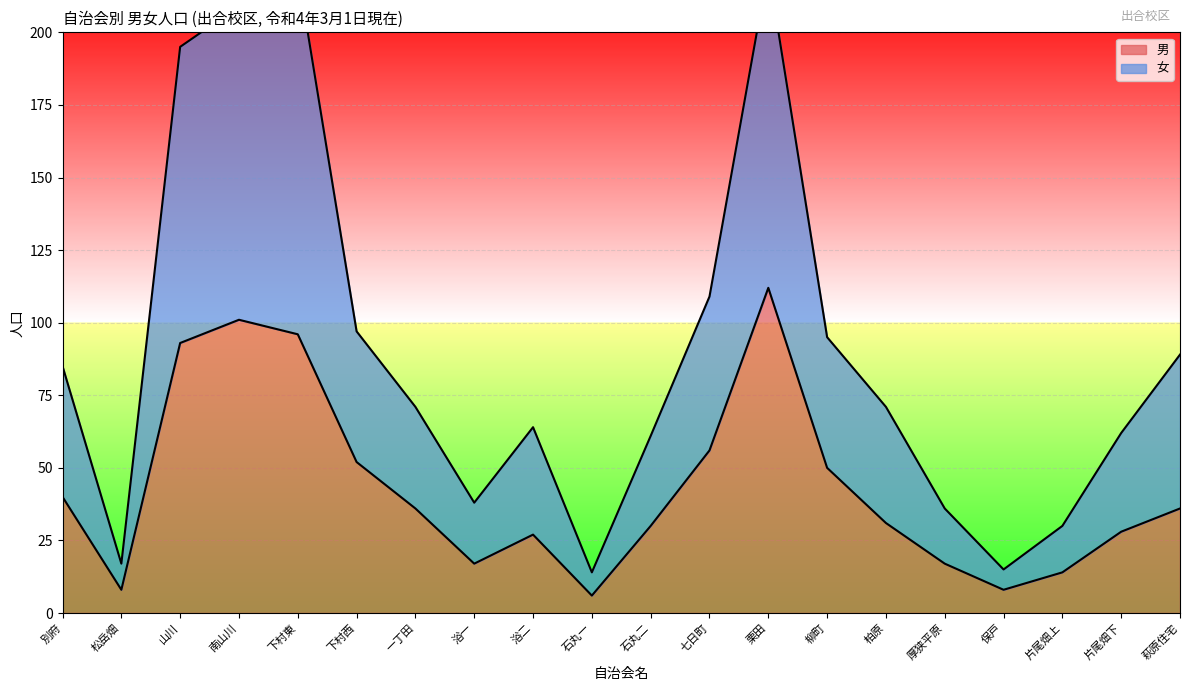

True or false: 女 has a value of 71 at 柏原.

True